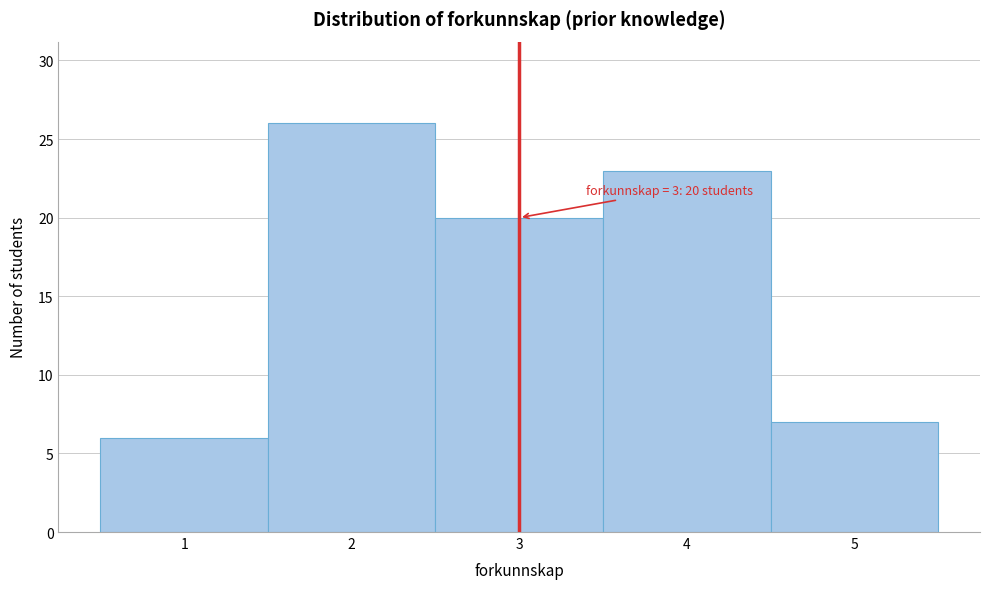

Which range on the x-axis has the tallest bar?

1.5 to 2.5